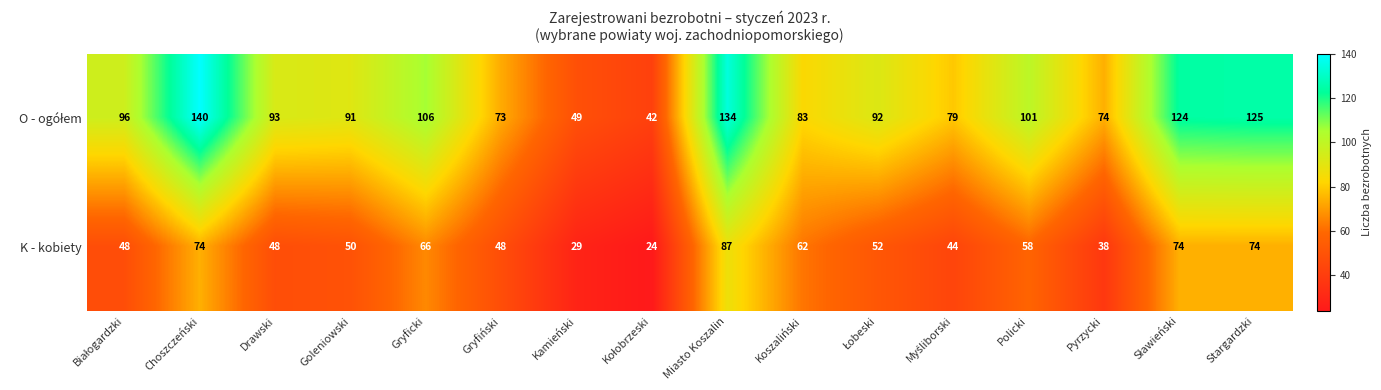

What is the spread (max minus min) of values at Gryficki?

40